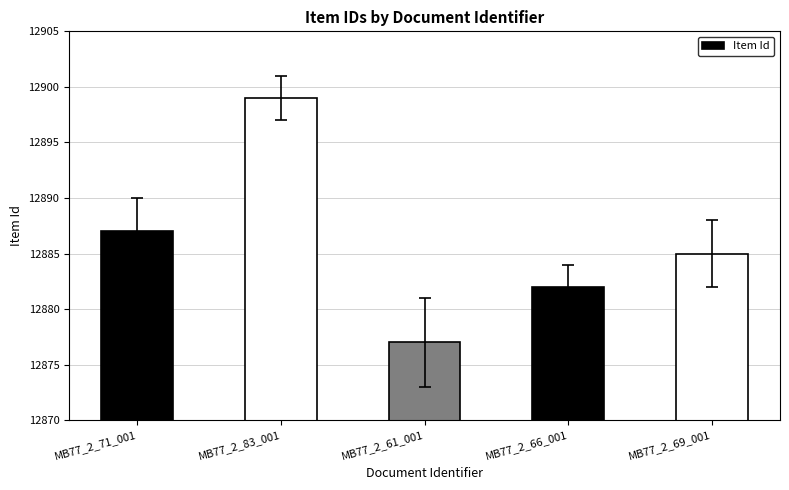

The chart shows a value of 6705 at MB77_2_83_001. True or false?

False